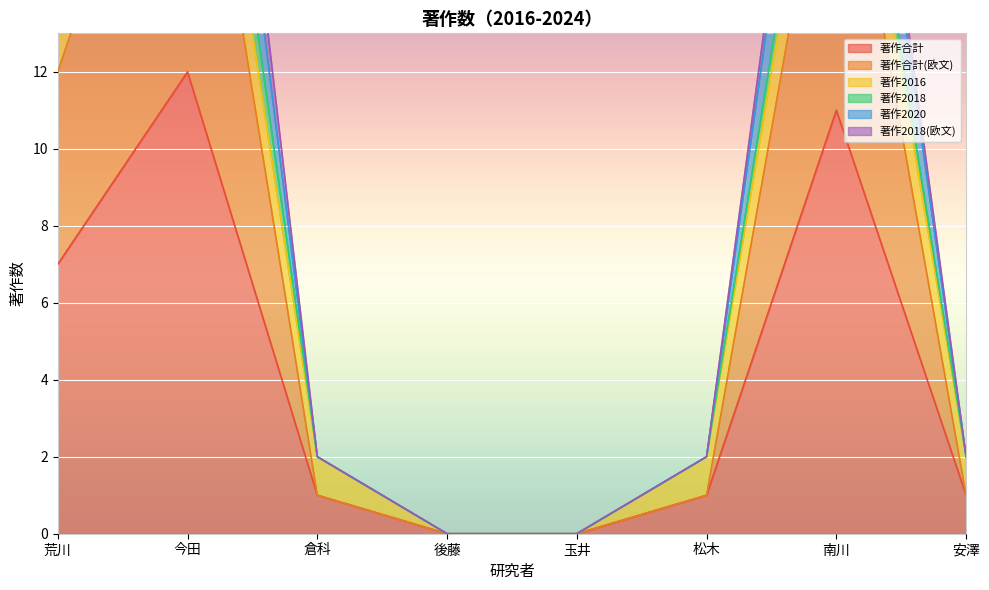

List the labels in order of 著作2020 value, smallest first.

後藤, 玉井, 倉科, 松木, 安澤, 荒川, 南川, 今田